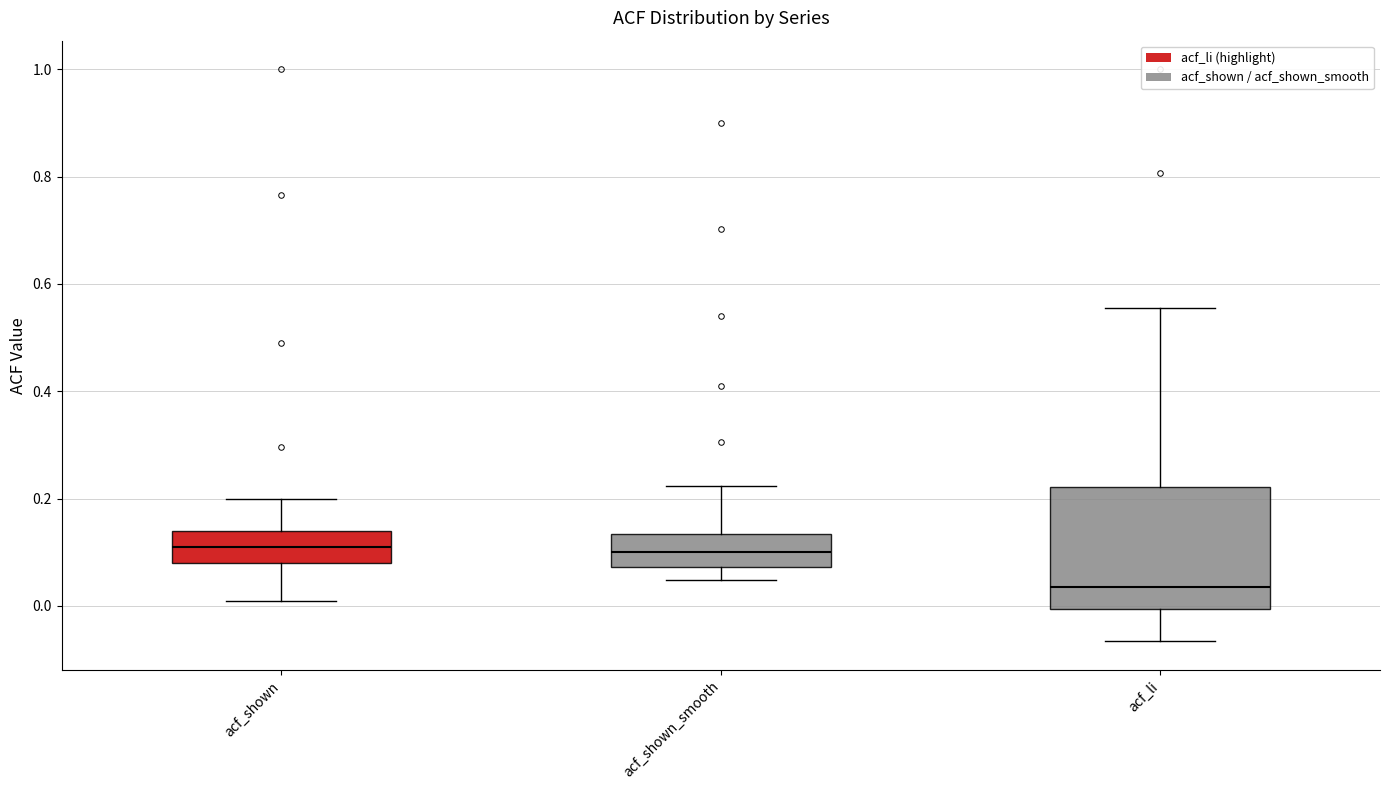

Reading left to right, read every box against the y-axis: the position of its median line, the range the box covers, and the ends of its whiskers. The values are not printed on the chart, so give them approximately, as read against the axis.

acf_shown: median 0.10, box 0.08 to 0.14, whiskers 0.00 to 0.20
acf_shown_smooth: median 0.10, box 0.08 to 0.14, whiskers 0.04 to 0.22
acf_li: median 0.04, box 0.00 to 0.22, whiskers -0.06 to 0.56